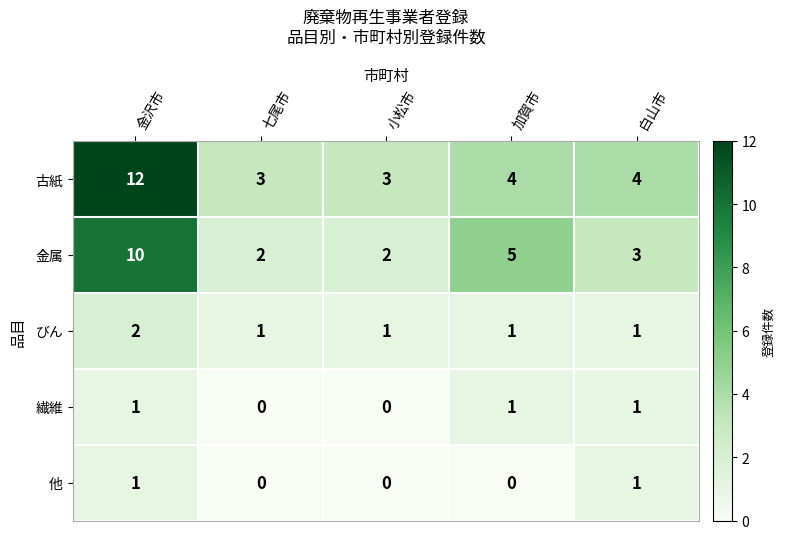

Which series has the largest total across all categories?

古紙